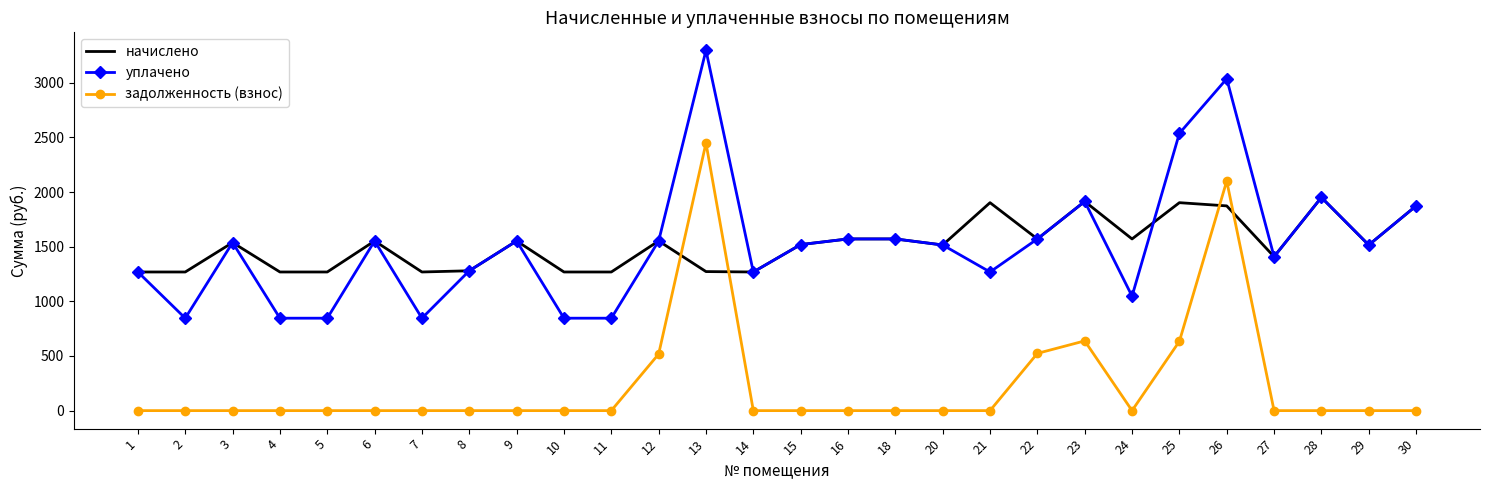

The уплачено series shows 1268.3 at 14. True or false?

True